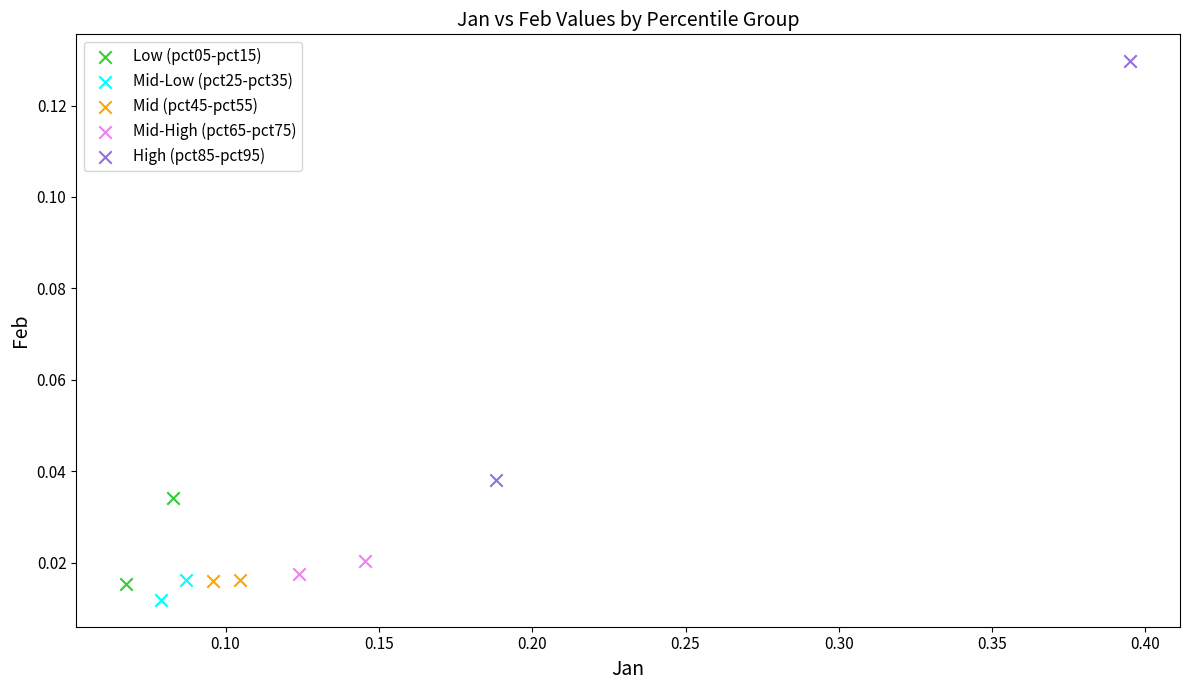

What are all the series names shown in the legend?

Low (pct05-pct15), Mid-Low (pct25-pct35), Mid (pct45-pct55), Mid-High (pct65-pct75), High (pct85-pct95)